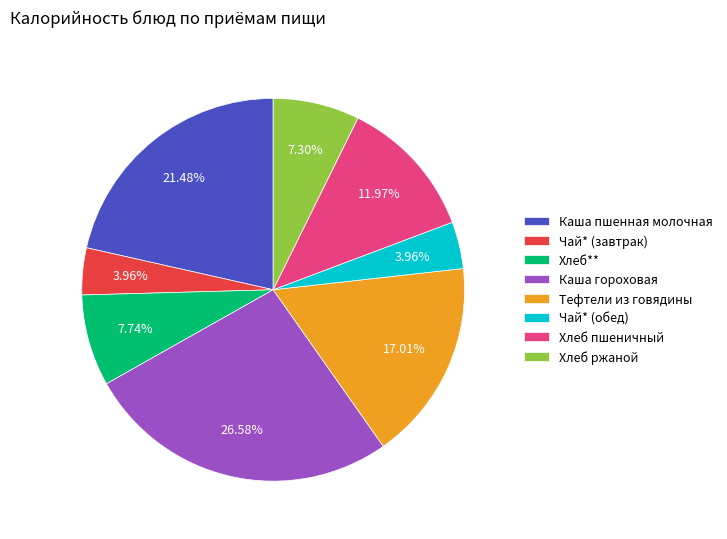

Count the number of slices in the pie.

8